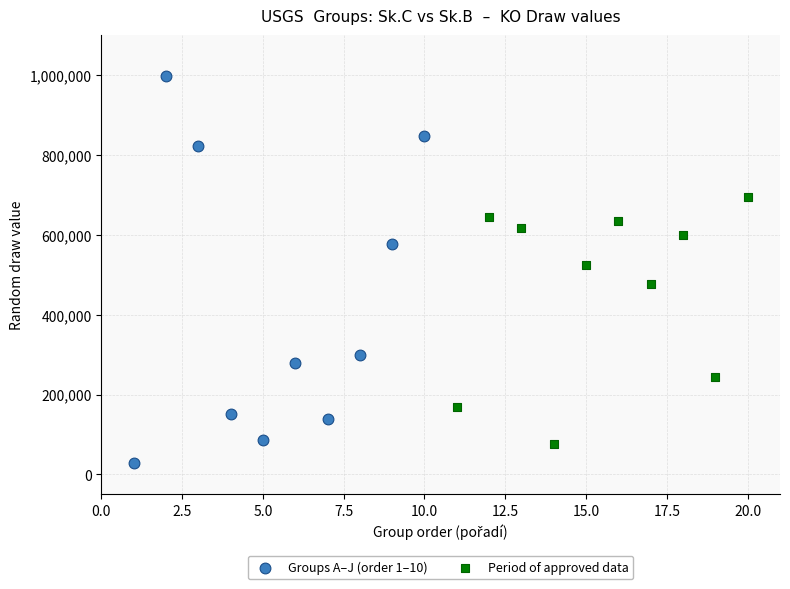

What are all the series names shown in the legend?

Groups A–J (order 1–10), Period of approved data